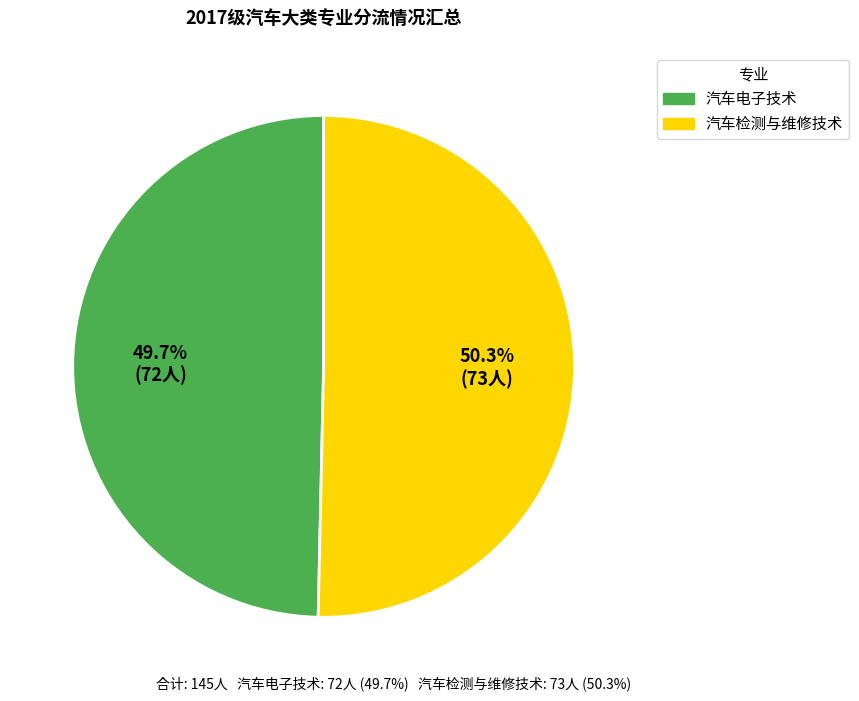

Which slice is the largest?

汽车检测与维修技术